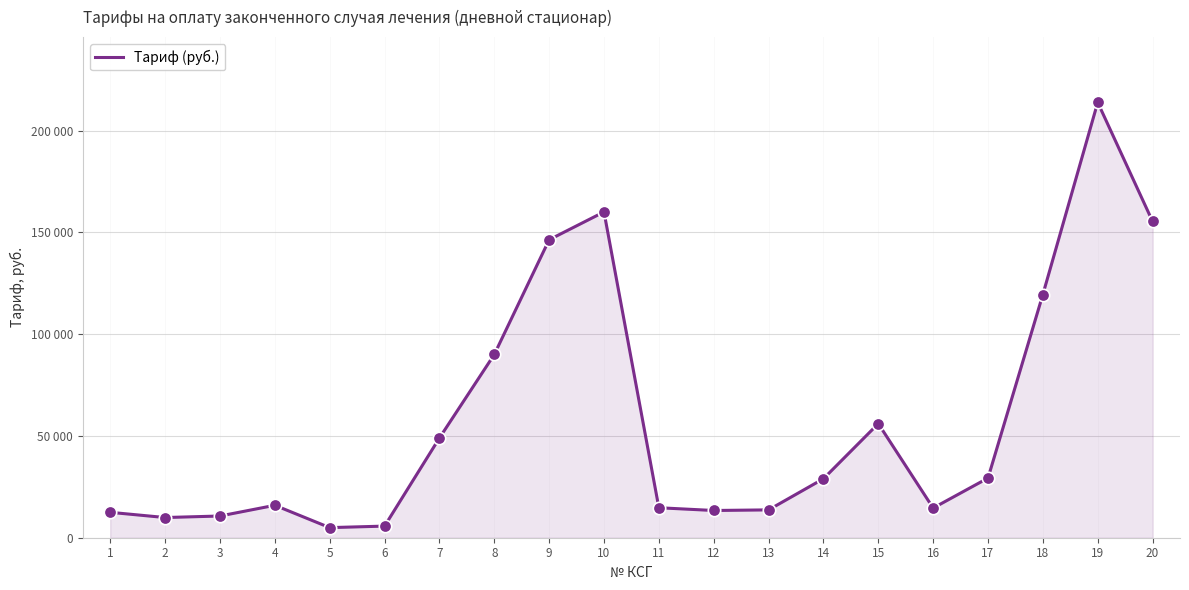

Does the chart have visible grid lines?

Yes